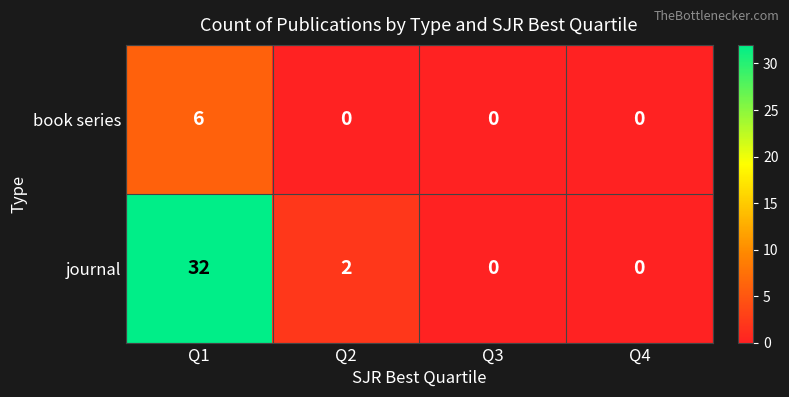

Count the number of categories in the chart.

4